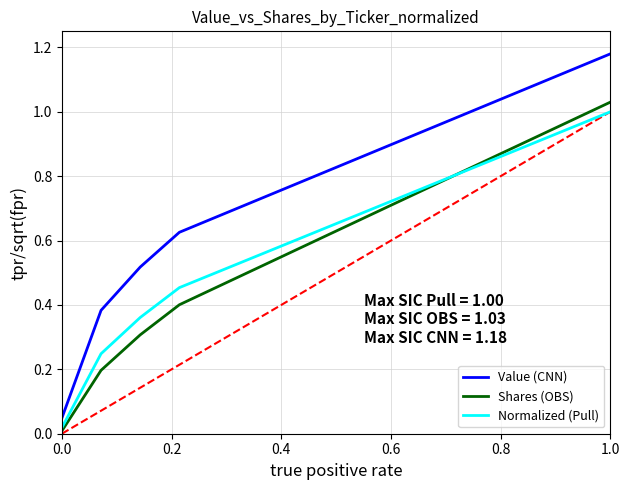

Which series has the largest range (max minus min)?

Value (CNN)